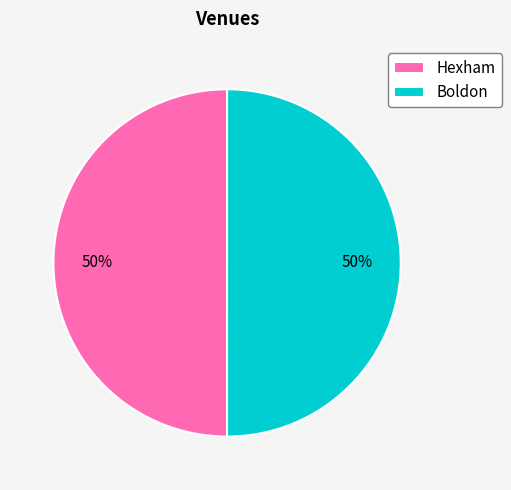

What is the ratio of the value at Hexham to the value at Boldon?

1.0